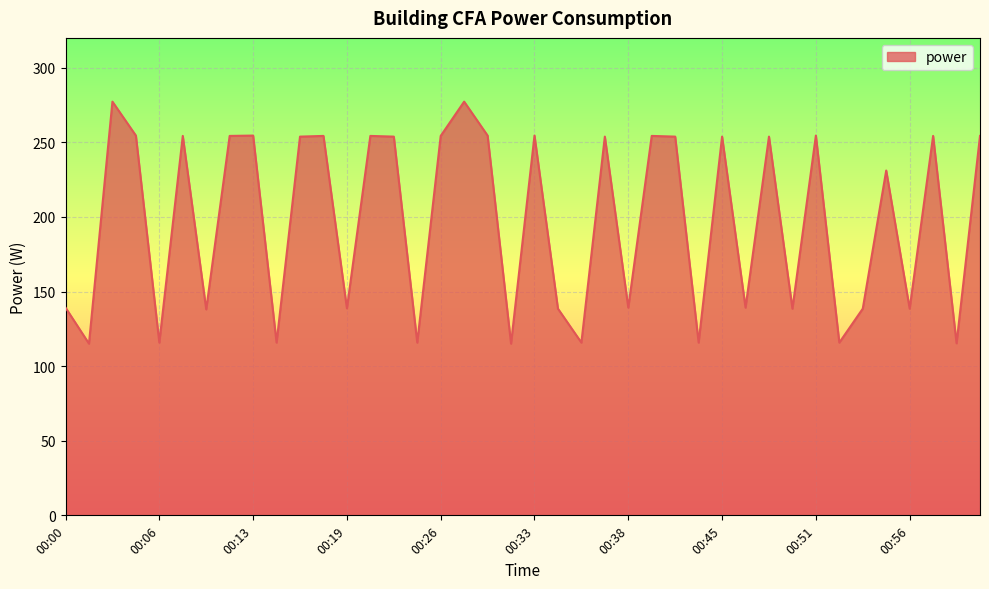

How many lines are shown in the chart?

1